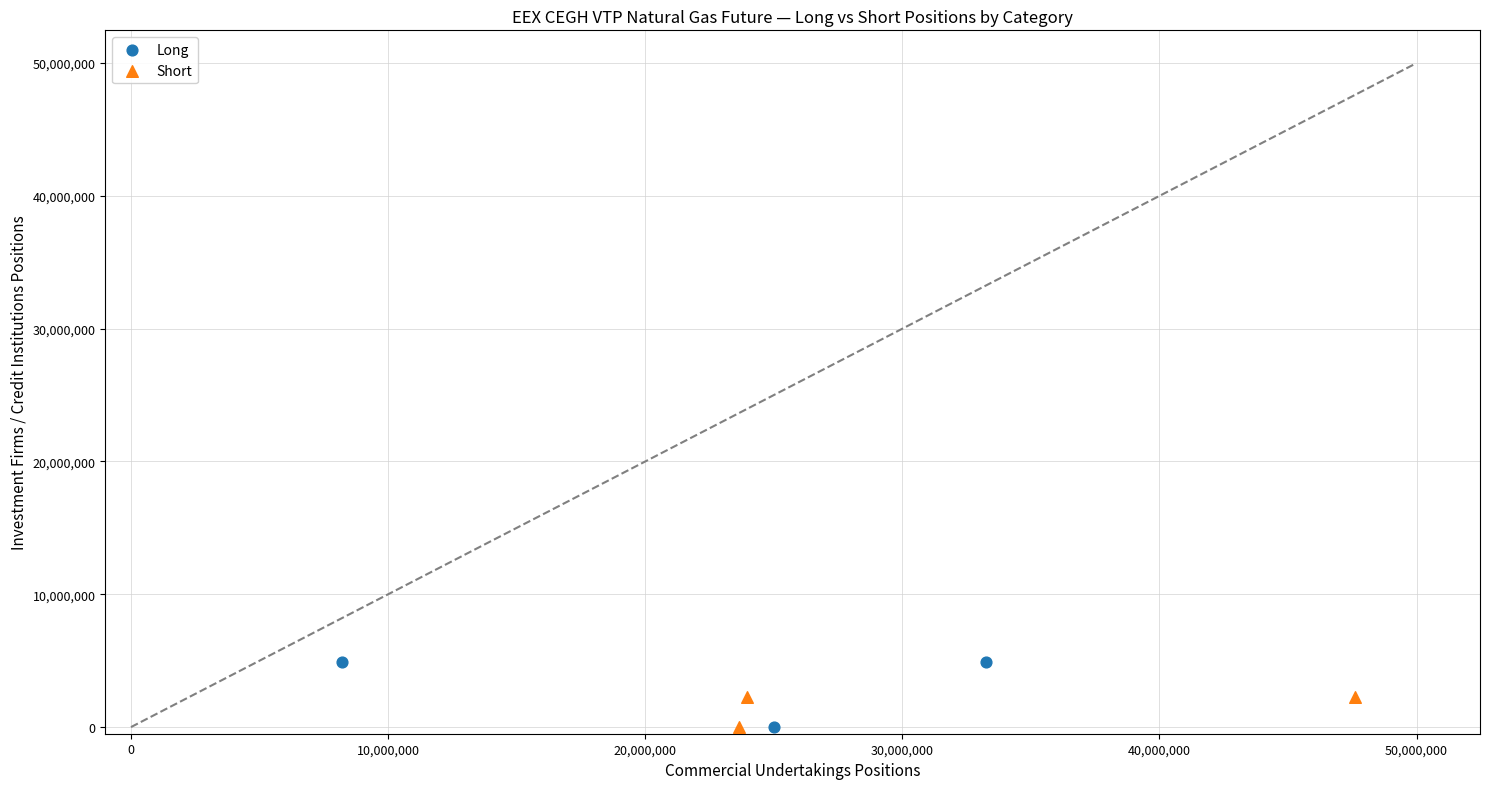

What are all the series names shown in the legend?

Long, Short